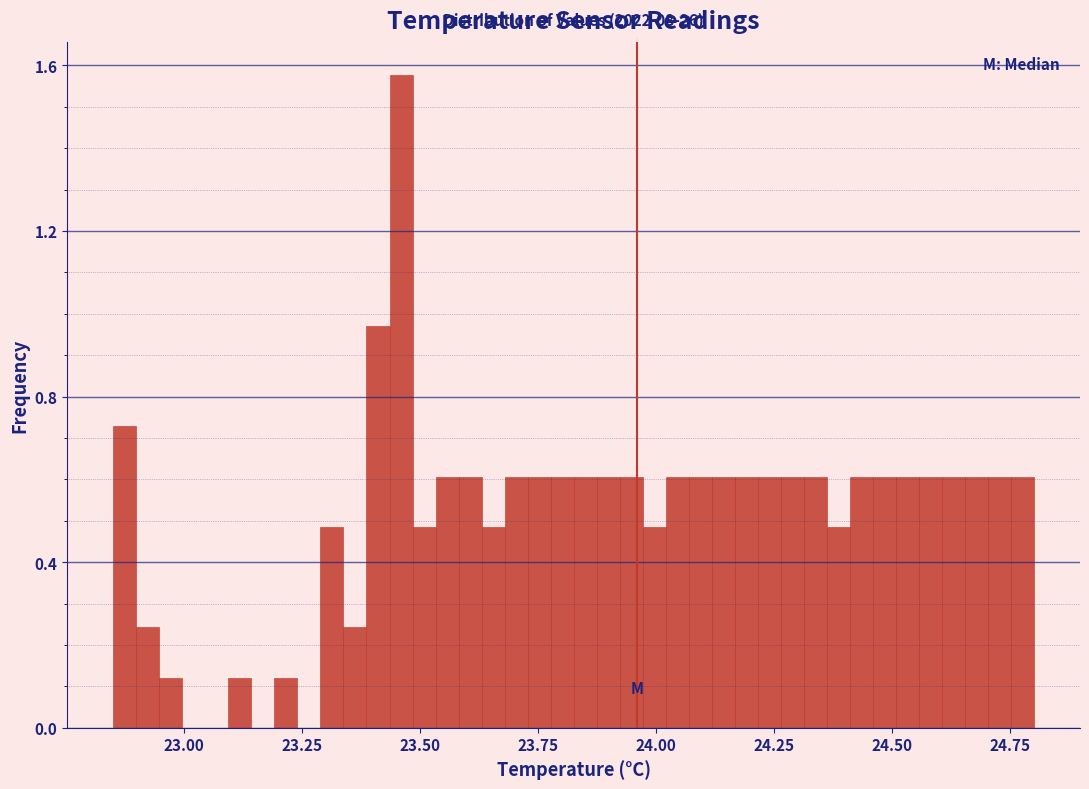

Around what value on the x-axis is the tallest bar? Give the approximate position of its centre, as read against the axis.

23.45